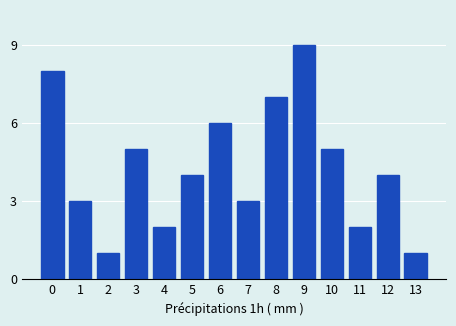

Reading left to right, list all the values displayed in this chart.

0=8	1=3	2=1	3=5	4=2	5=4	6=6	7=3	8=7	9=9	10=5	11=2	12=4	13=1